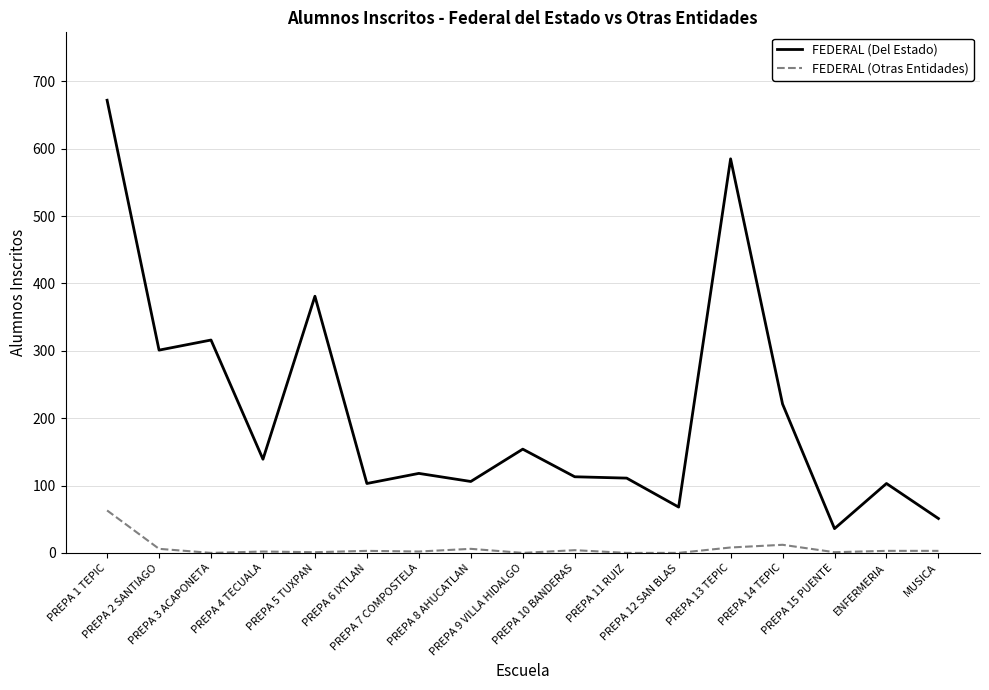

The FEDERAL (Del Estado) series shows 61 at PREPA 9 VILLA HIDALGO. True or false?

False